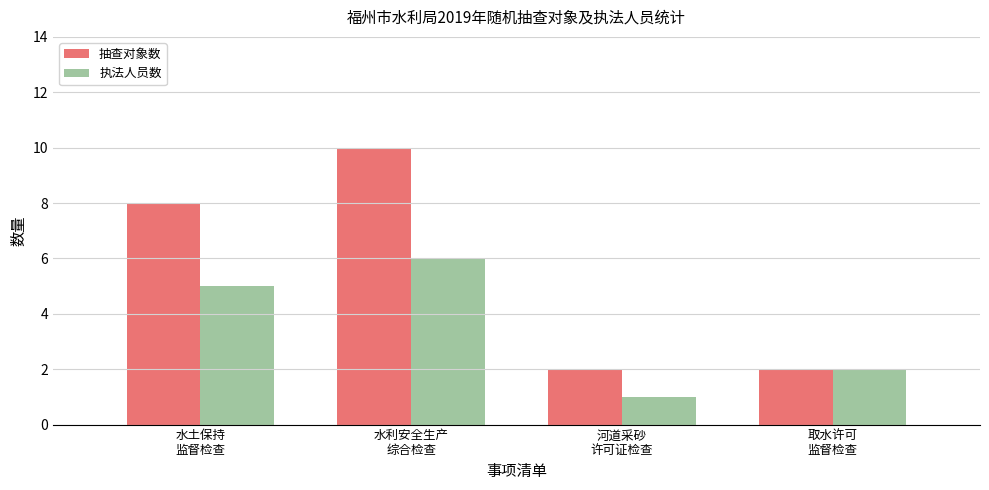

How many data points in 执法人员数 are less than 5?

2